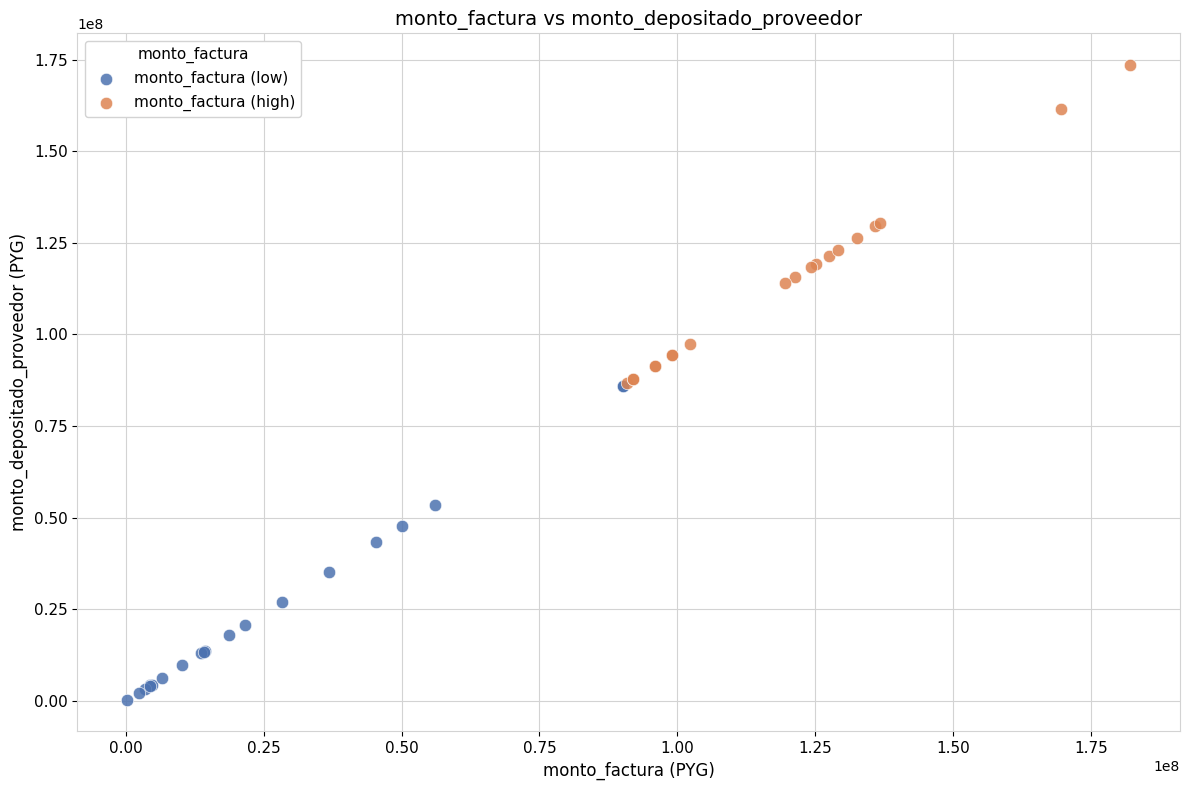

Which series reaches the minimum Y coordinate?

monto_factura (low)